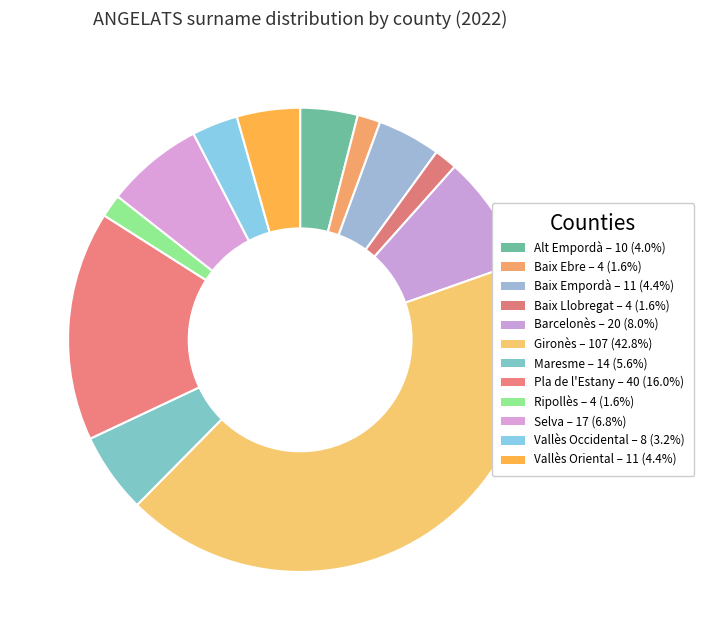

To the nearest percent, what is the difference between the Gironès and Ripollès slice percentages?

41%